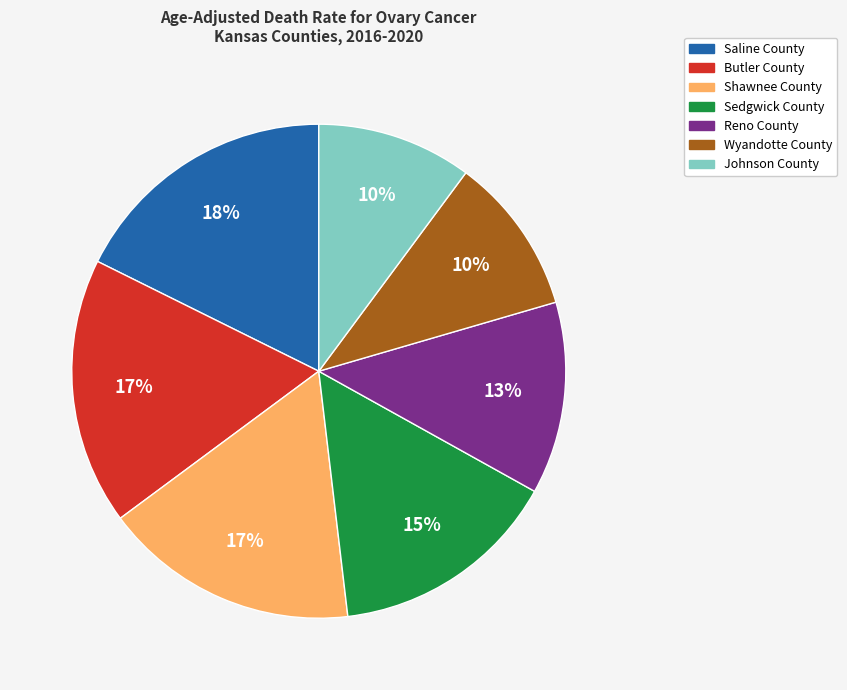

Do Sedgwick County and Wyandotte County together represent more than half of the pie?

No